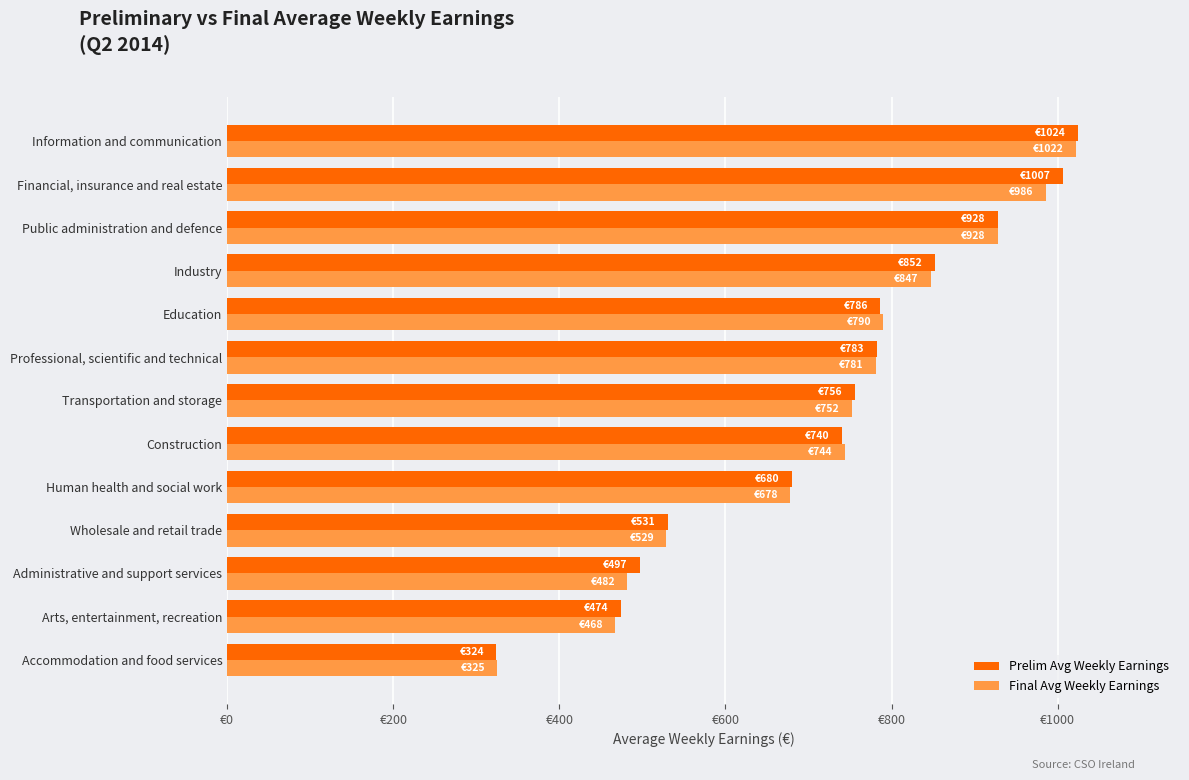

What are all the series names shown in the legend?

Prelim Avg Weekly Earnings, Final Avg Weekly Earnings